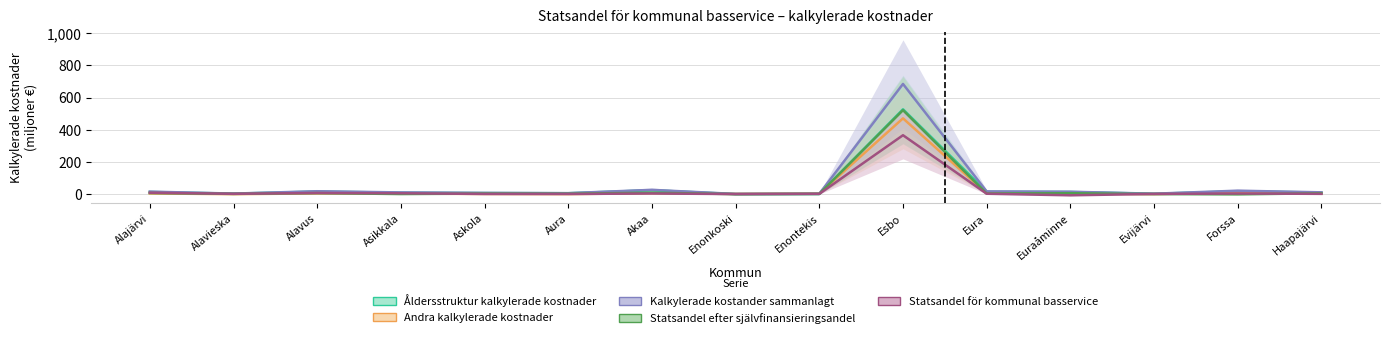

What is the sum of the Kalkylerade kostander sammanlagt values at Enonkoski and Evijärvi?

6.8